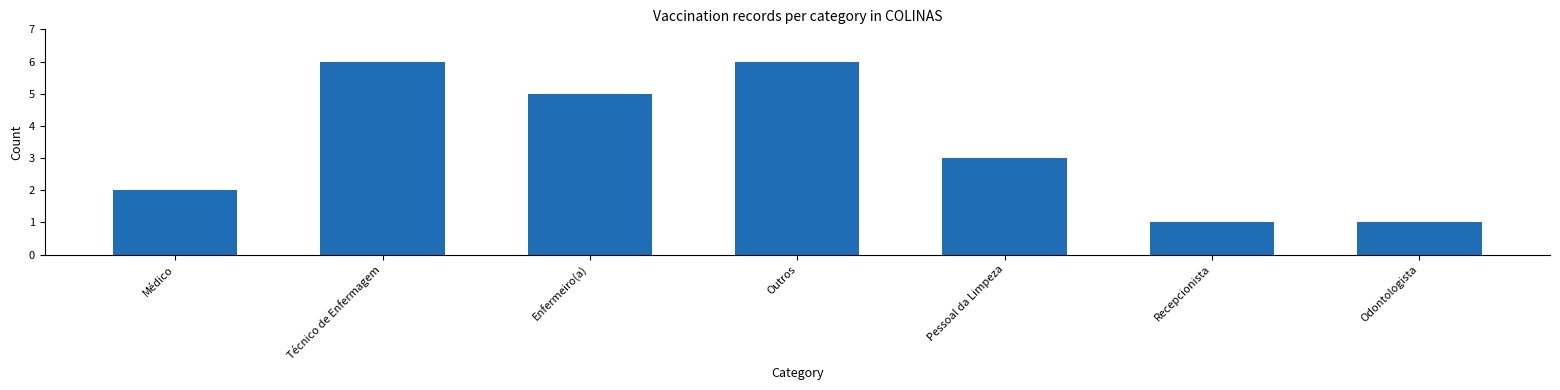

Reading left to right, list all the values displayed in this chart.

Médico=2	Técnico de Enfermagem=6	Enfermeiro(a)=5	Outros=6	Pessoal da Limpeza=3	Recepcionista=1	Odontologista=1